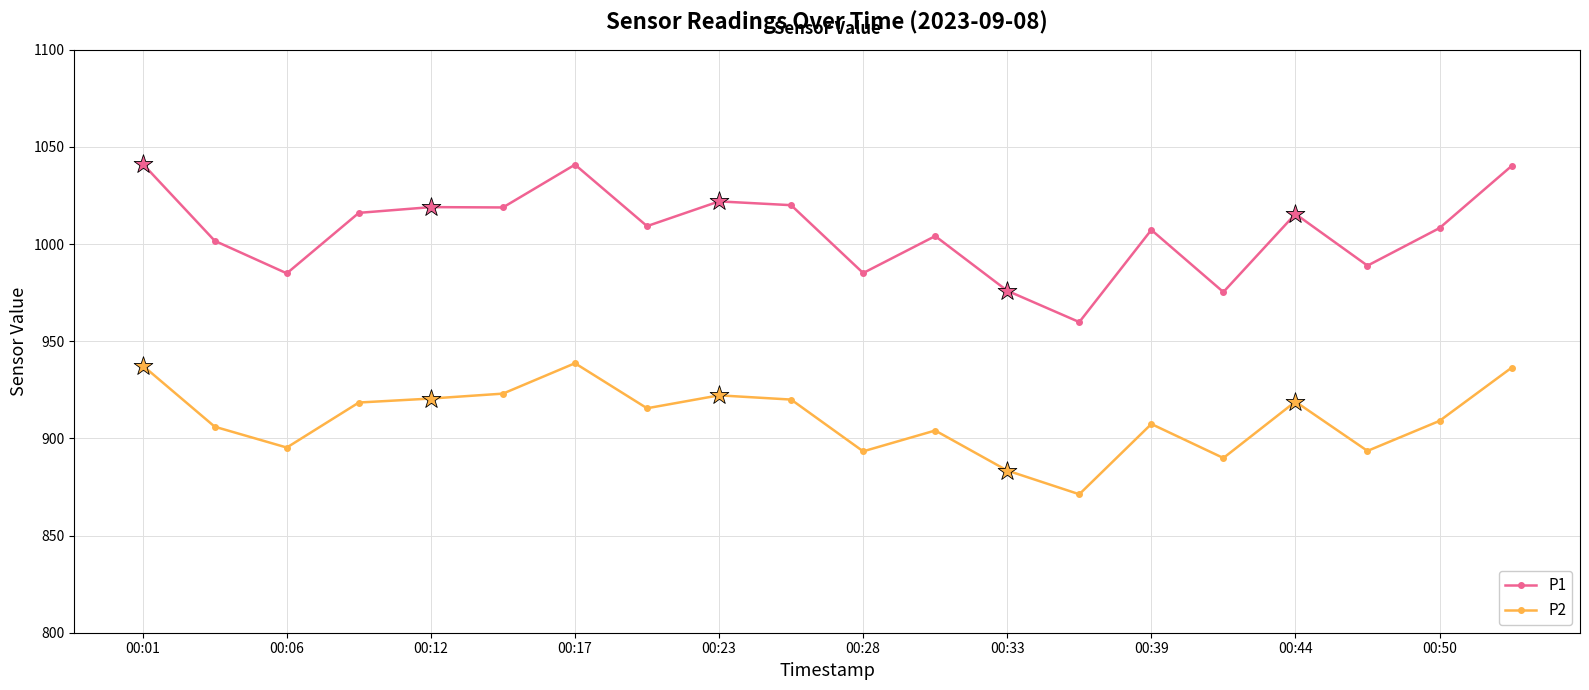

Which series has the widest spread of values?

P1